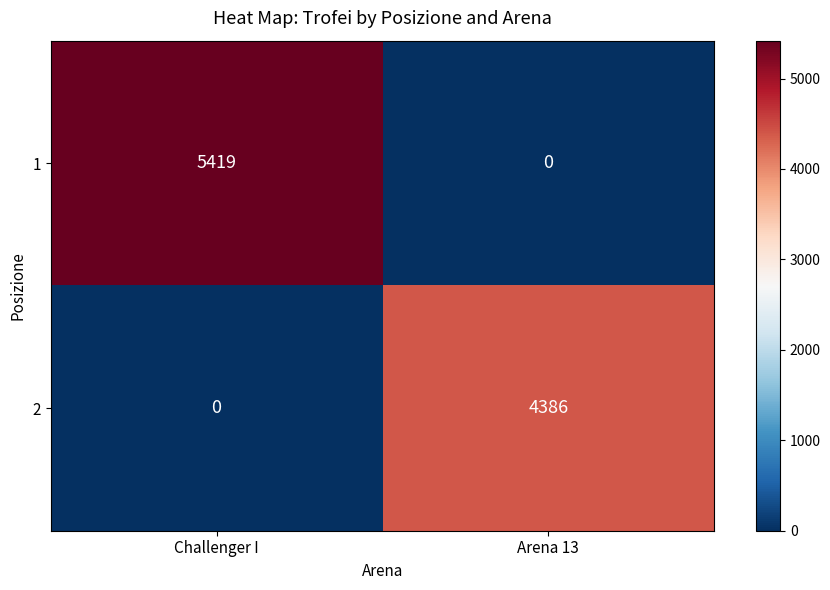

What is the greatest value displayed?

5419